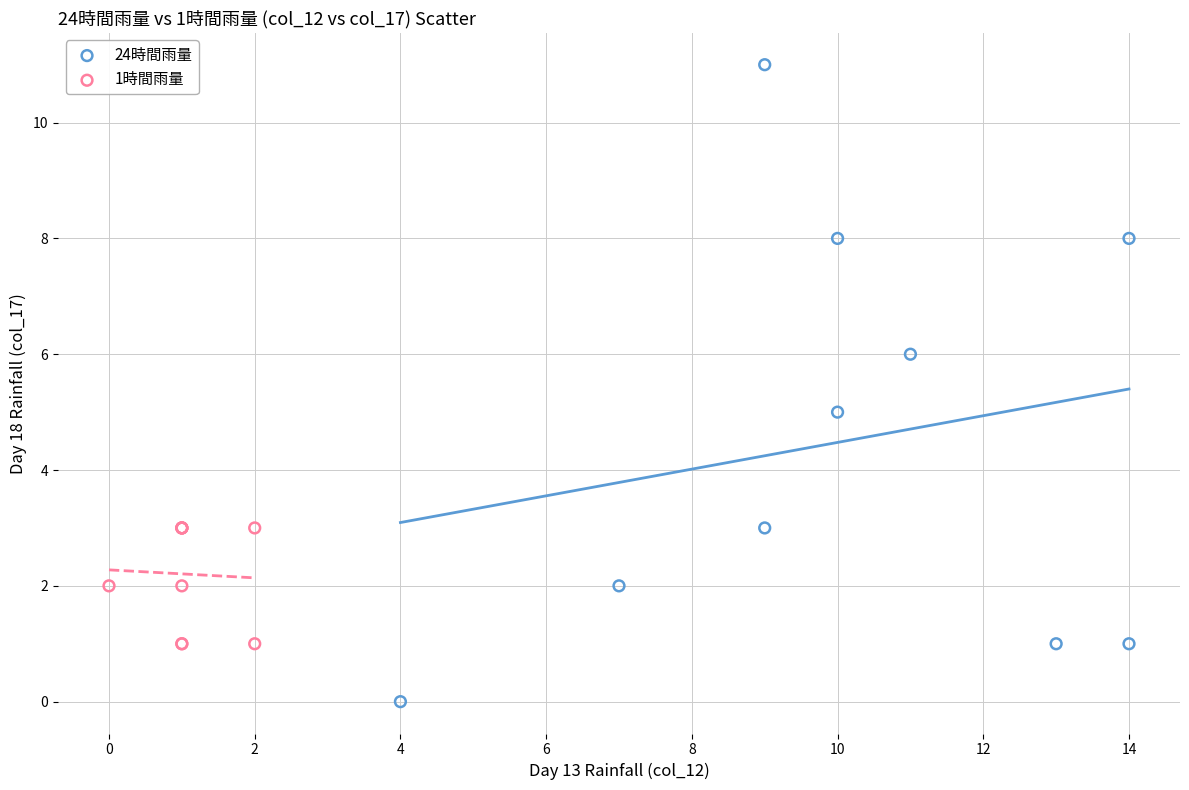

Which series contains the lowest Y value?

24時間雨量